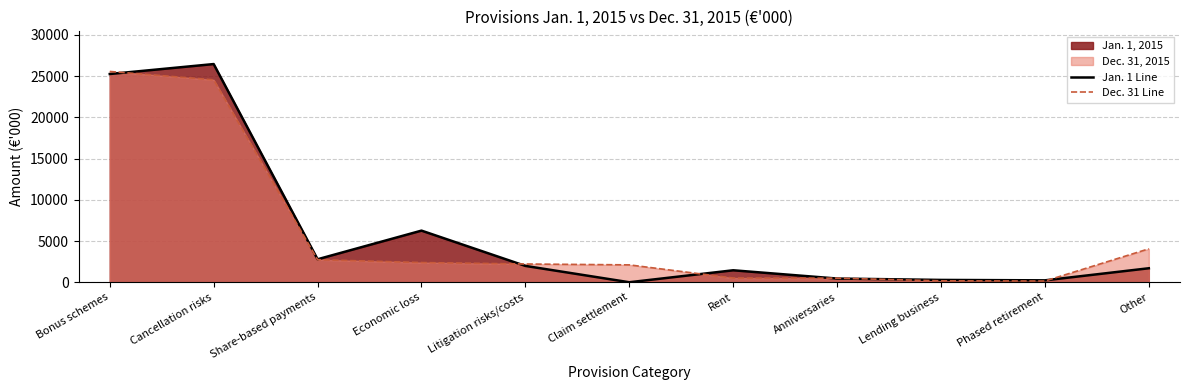

The value of Jan. 1 Line at Anniversaries is 449. True or false?

True